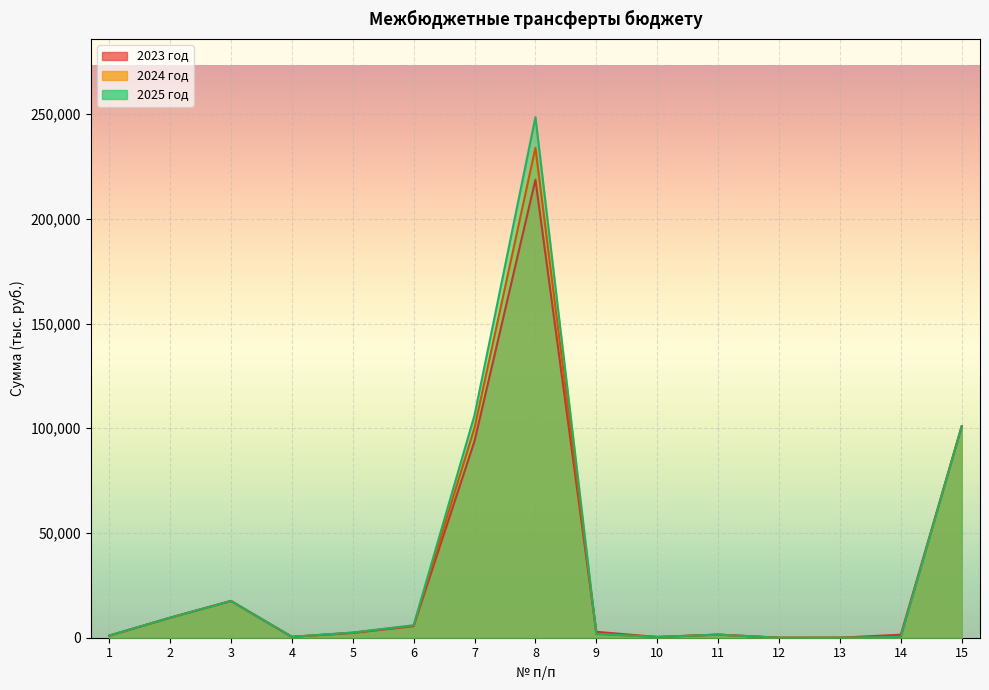

At which category does 2023 год reach its first local peak?

3